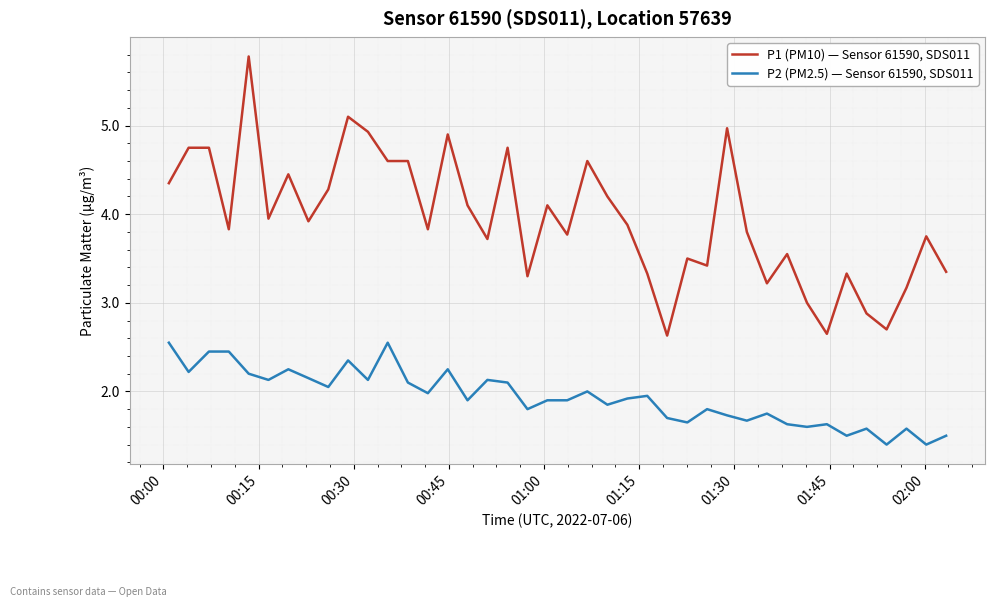

Does the chart have visible grid lines?

Yes